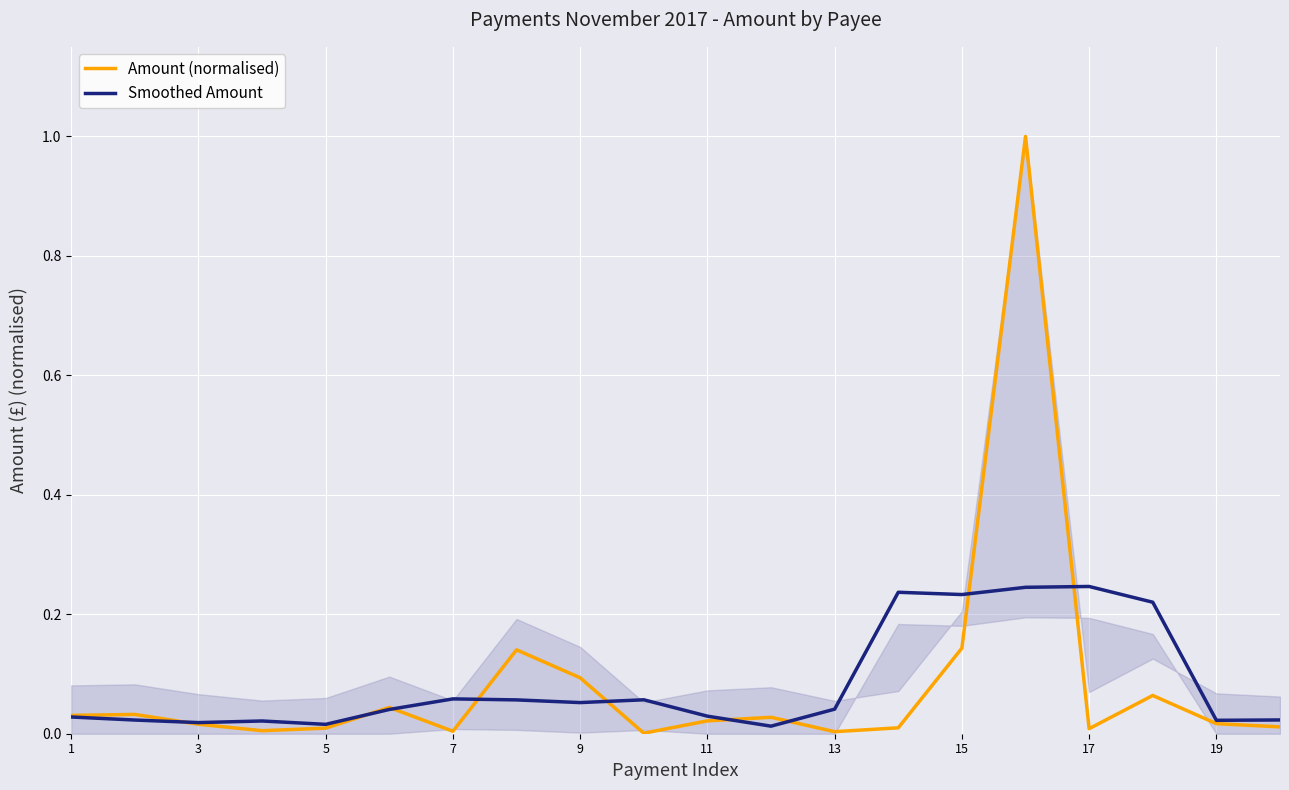

Reading right to left, list all the values displayed in this chart.

Amount (normalised): 0.0	0.0	0.1	0.0	1.0	0.1	0.0	0.0	0.0	0.0	0.0	0.1	0.1	0.0	0.0	0.0	0.0	0.0	0.0	0.0
Smoothed Amount: 0.0	0.0	0.2	0.2	0.2	0.2	0.2	0.0	0.0	0.0	0.1	0.1	0.1	0.1	0.0	0.0	0.0	0.0	0.0	0.0